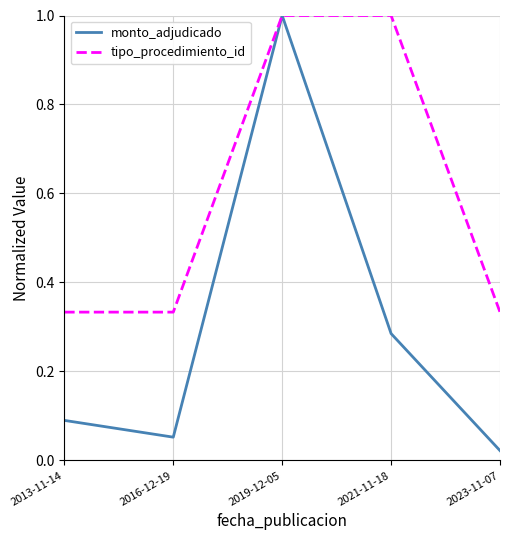

What position from the right is 2013-11-14?

5